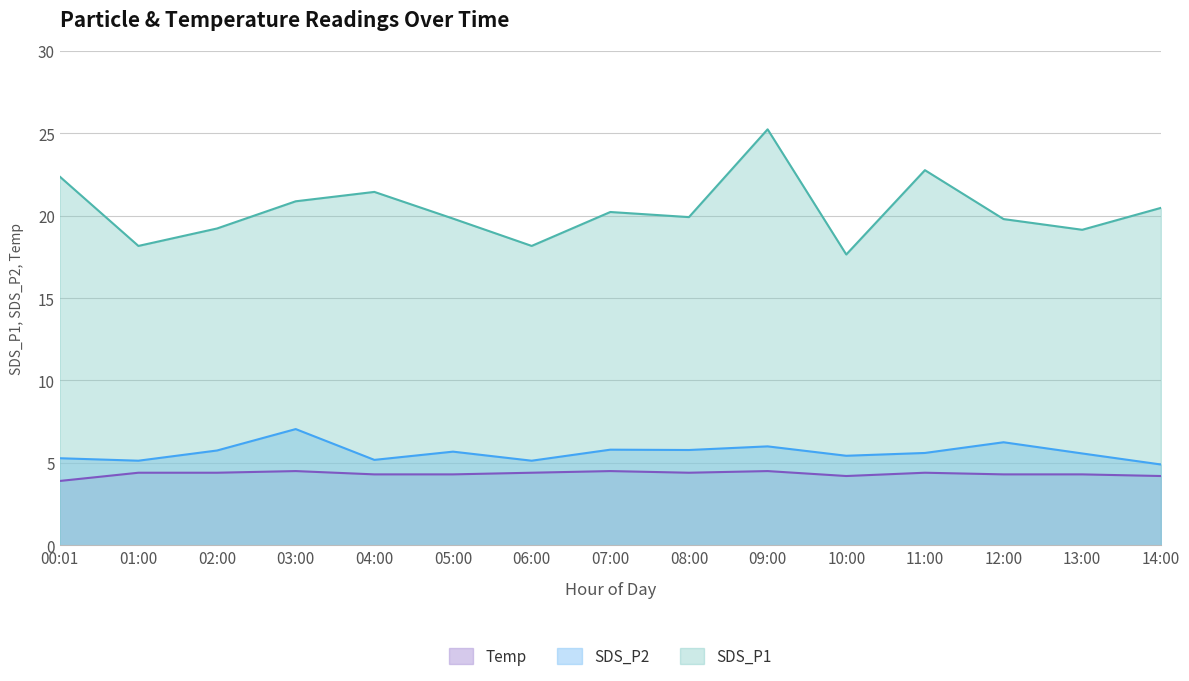

What is the sum of all SDS_P2 values?

84.5